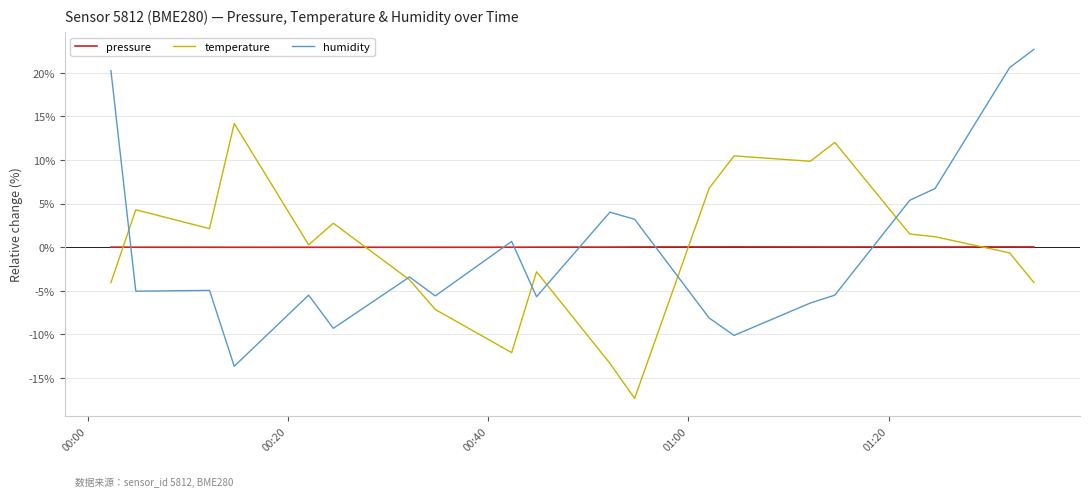

What is the difference between the maximum and minimum values in the temperature series?

31.5